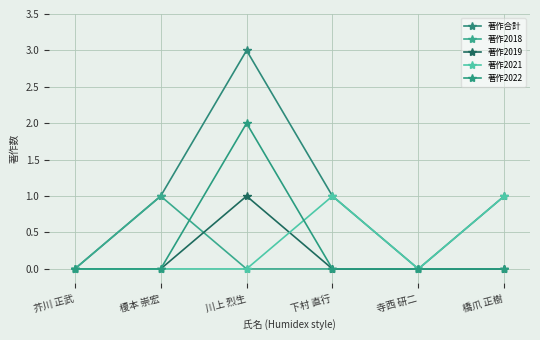

How many categories are shown in the chart?

6